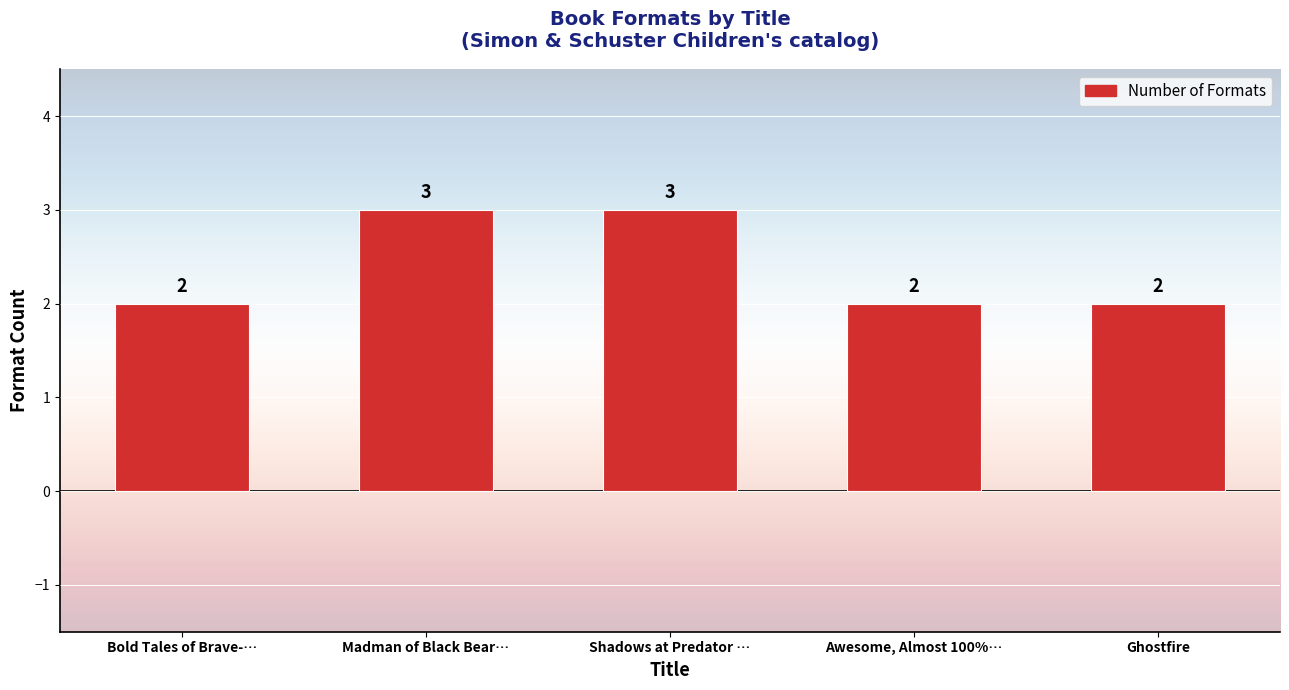

Reading left to right, extract all data points from this chart.

2	3	3	2	2